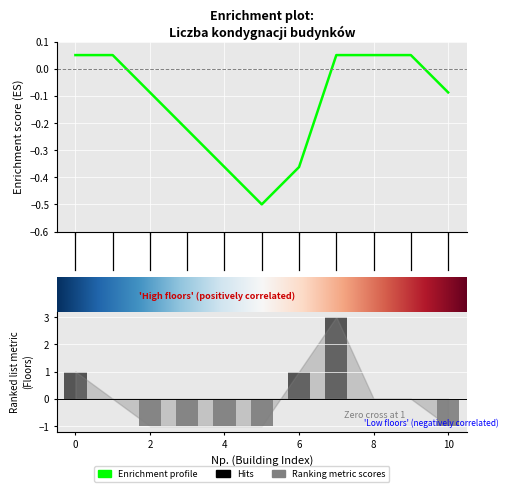

The value at 2 is -1. True or false?

True